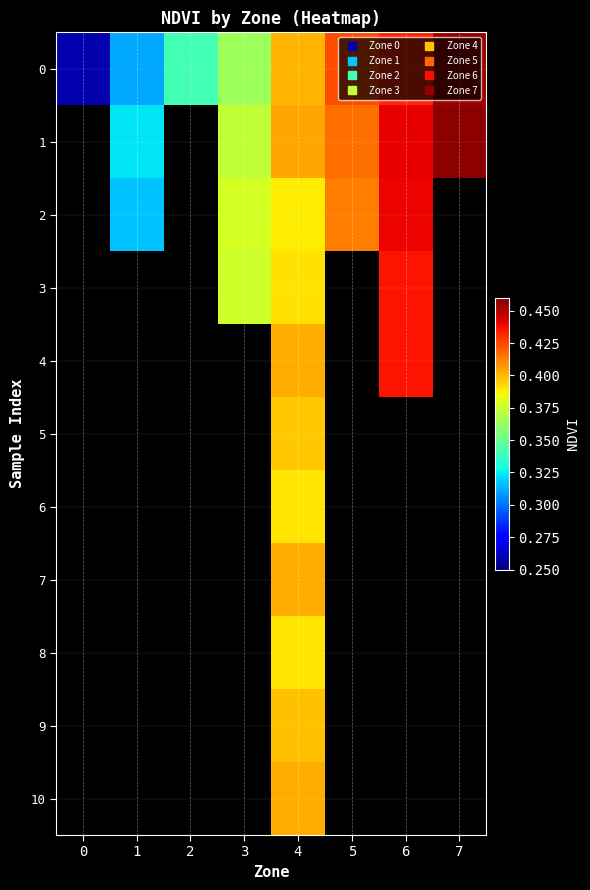

At which label does 3 first exceed 0?

3